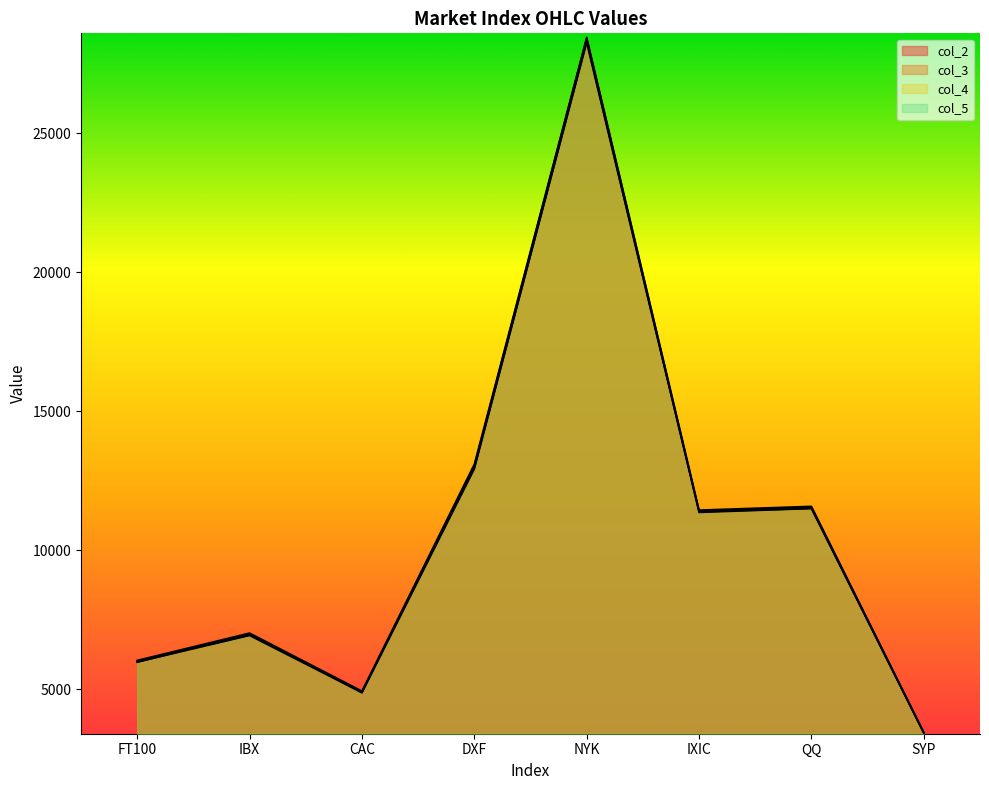

What is the total value across all series at SYP?

13741.7